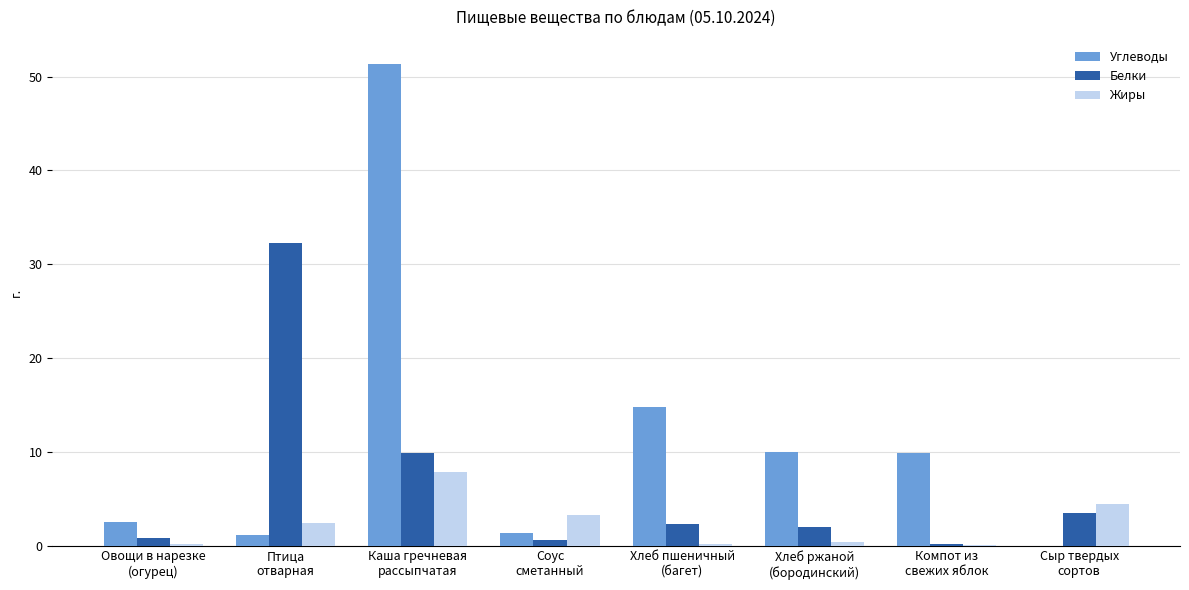

At which category is the sum across all series the highest?

Каша гречневая
рассыпчатая